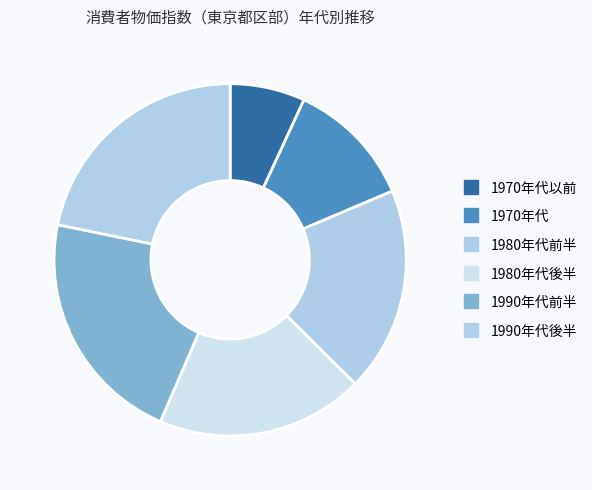

How many segments does this pie chart have?

6